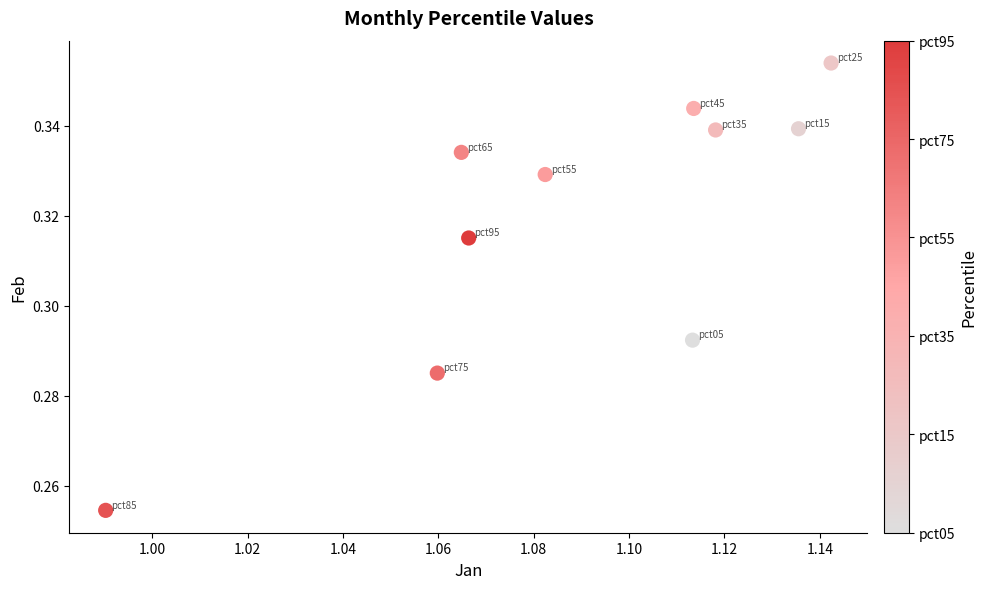

What is the average X value?

1.1